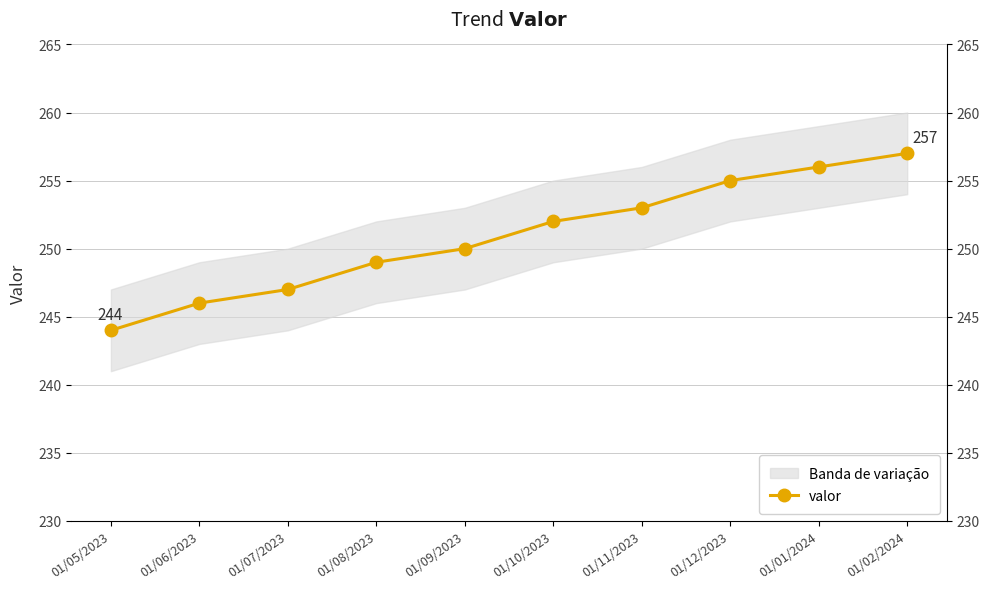

What is the difference between the values at 01/09/2023 and 01/02/2024?

7